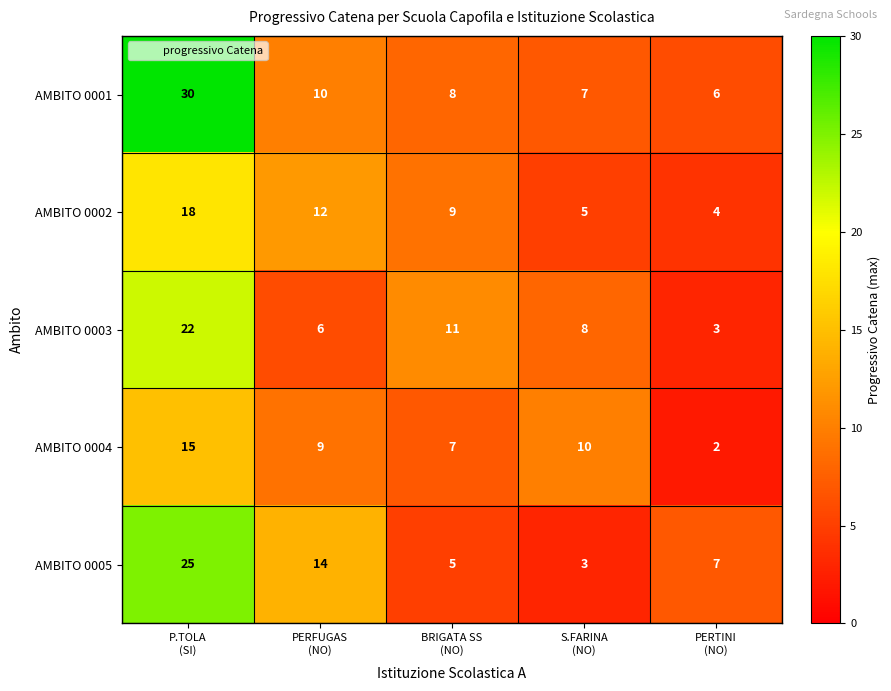

Which series has the largest total across all categories?

AMBITO 0001